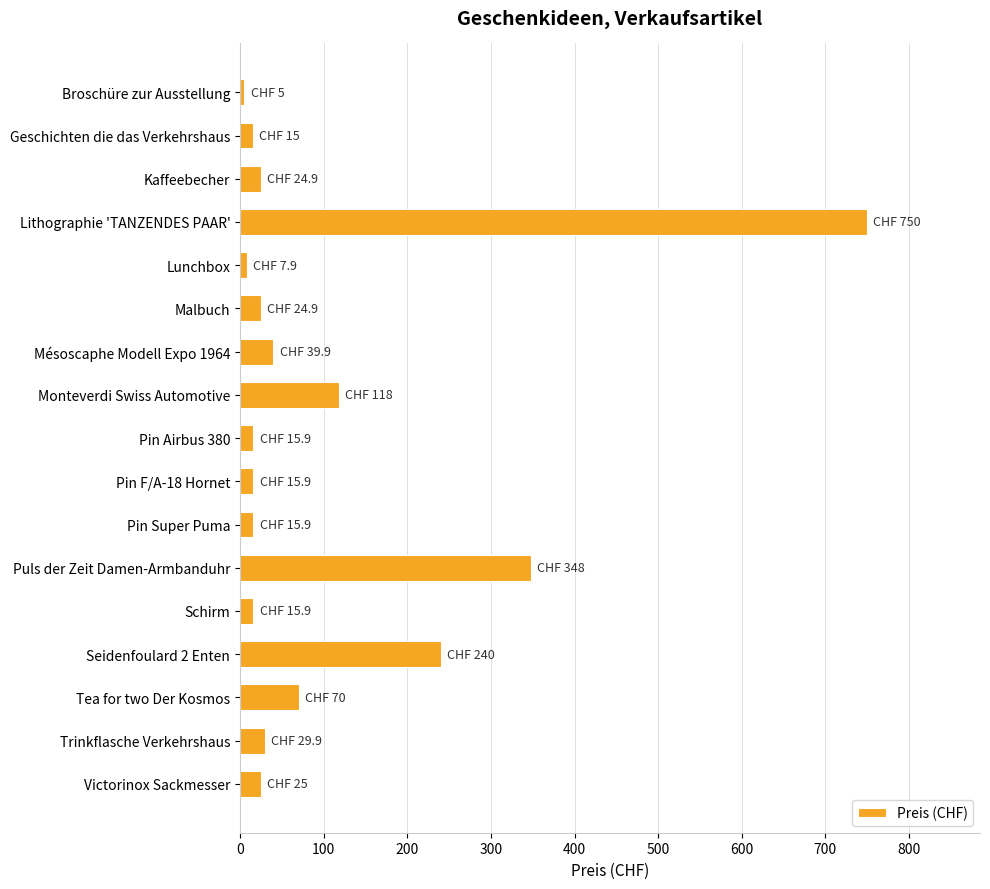

At which label is the value closest to 377?

Puls der Zeit Damen-Armbanduhr